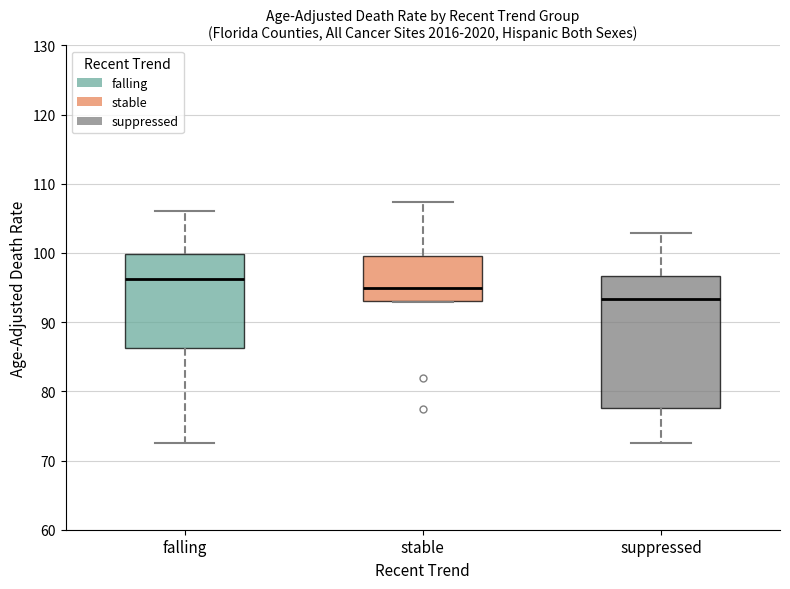

Reading left to right, transcribe this box plot: for each box, give where its median line is, the range the box spans, and where its two whiskers end, as read against the y-axis. The values are not printed on the chart, so give them approximately, as read against the axis.

falling: median 96, box 86 to 100, whiskers 73 to 106
stable: median 95, box 93 to 100, whiskers 93 to 107
suppressed: median 93, box 78 to 97, whiskers 73 to 103